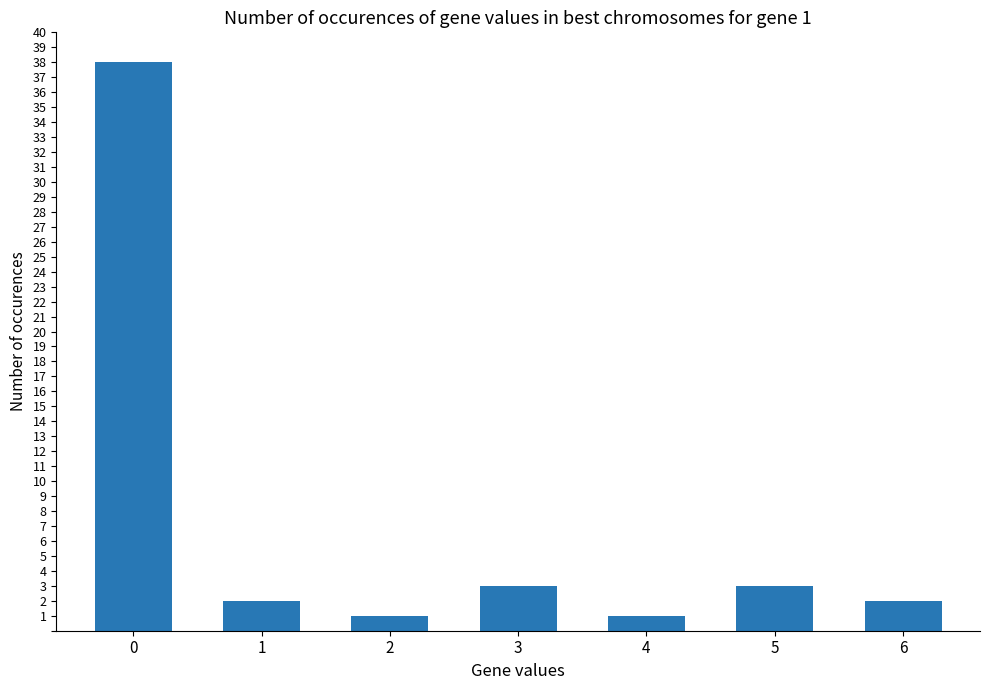

Are the bars horizontal?

No